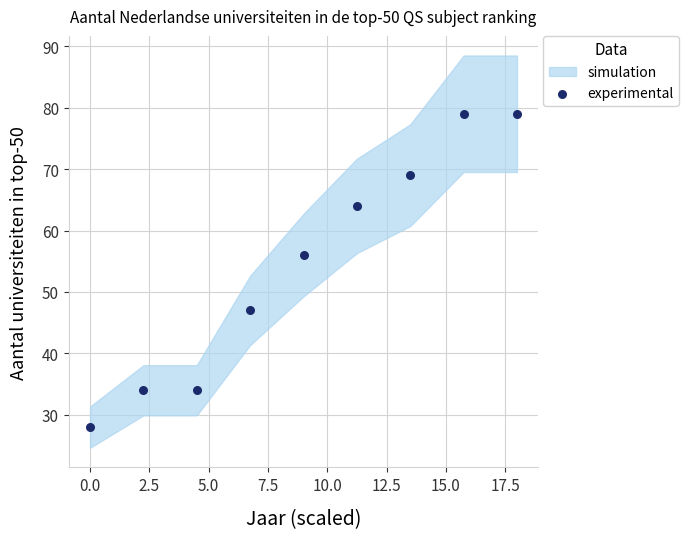

What Y value in the scatter plot is closest to 53?

56